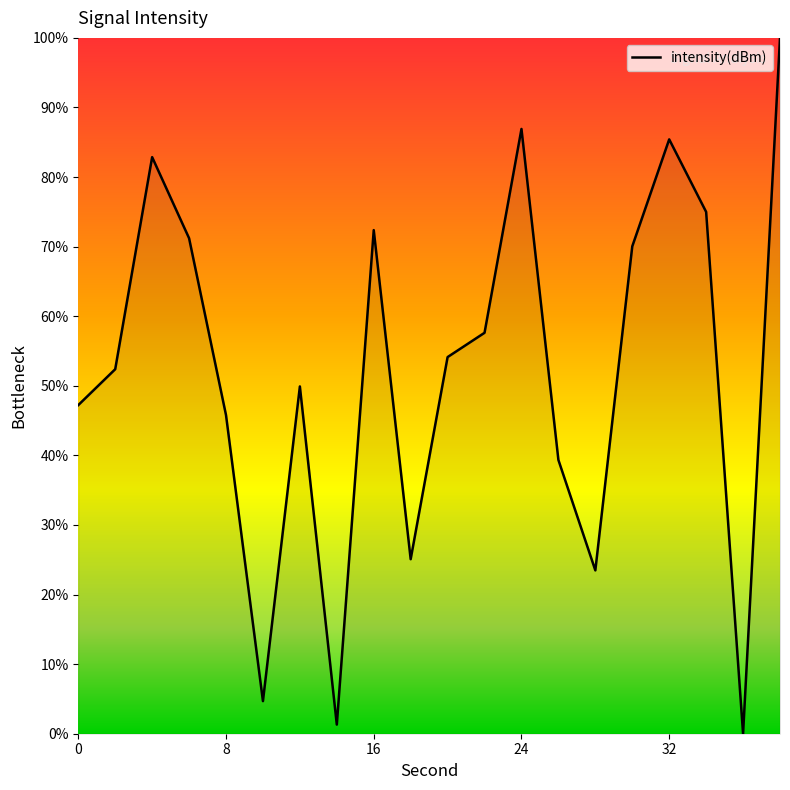

What is the greatest value displayed?

100.0